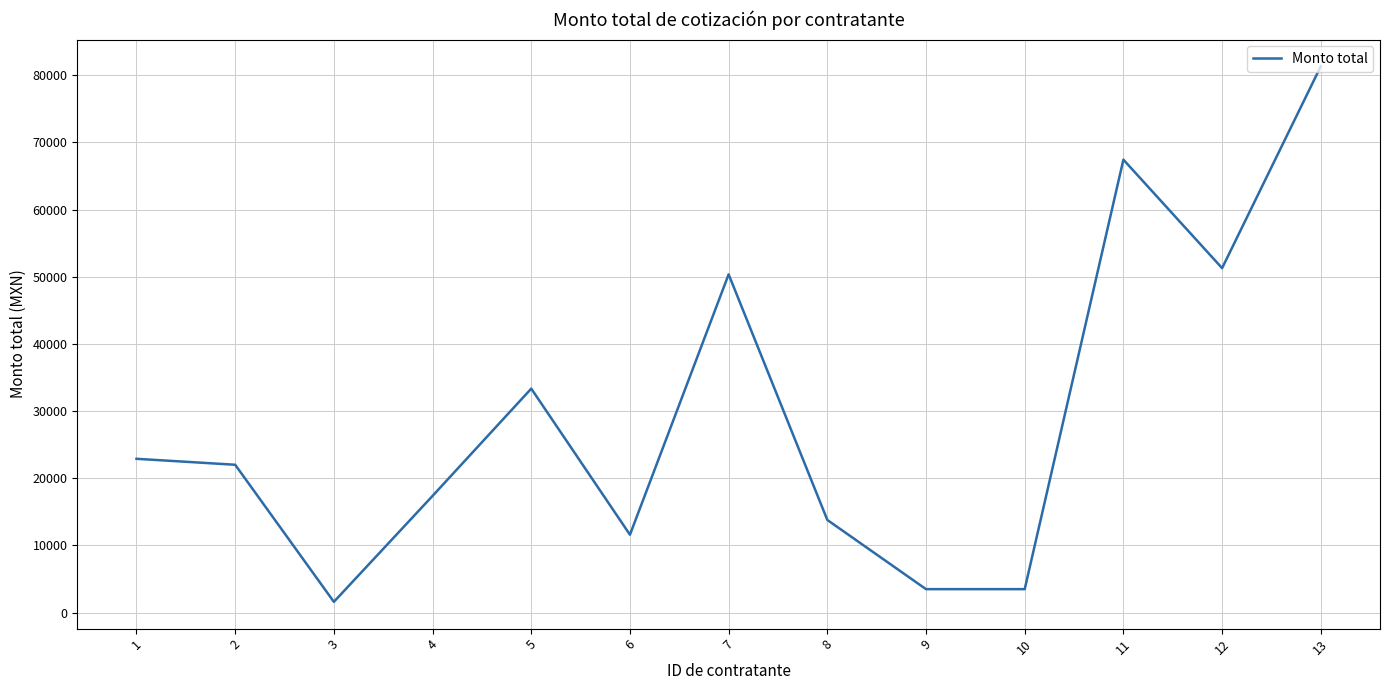

At which category does the data reach its first local peak?

5